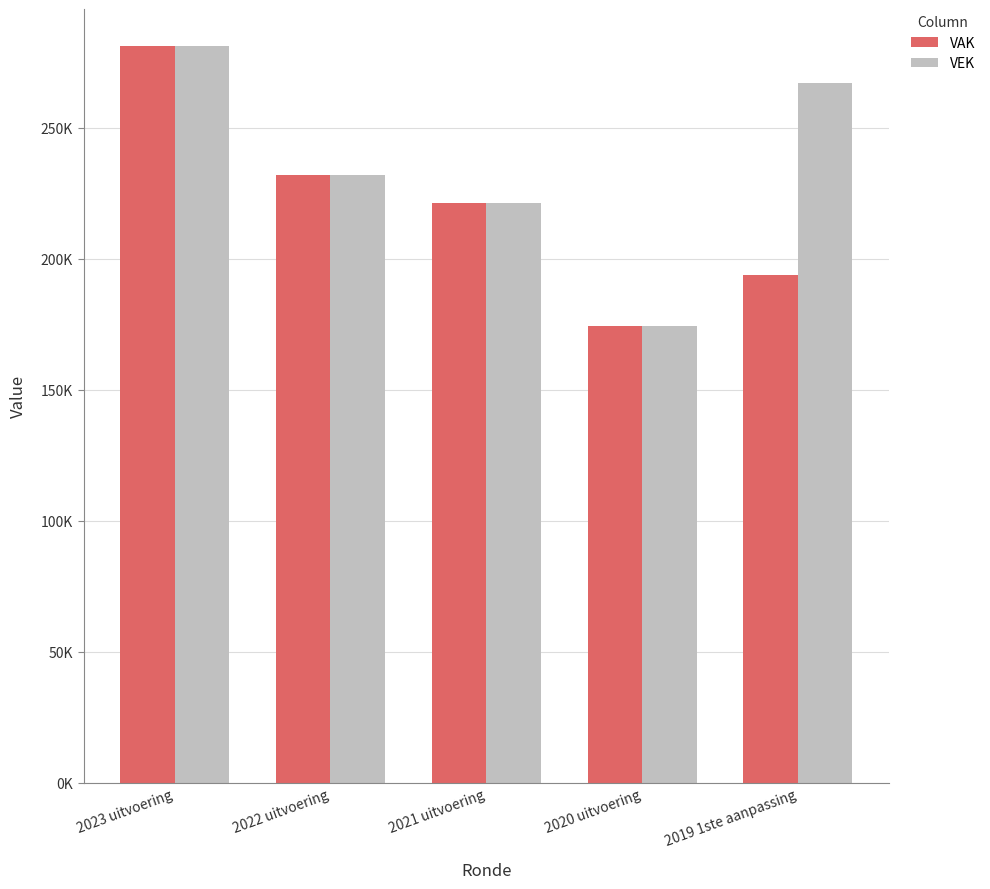

What are all the series names shown in the legend?

VAK, VEK